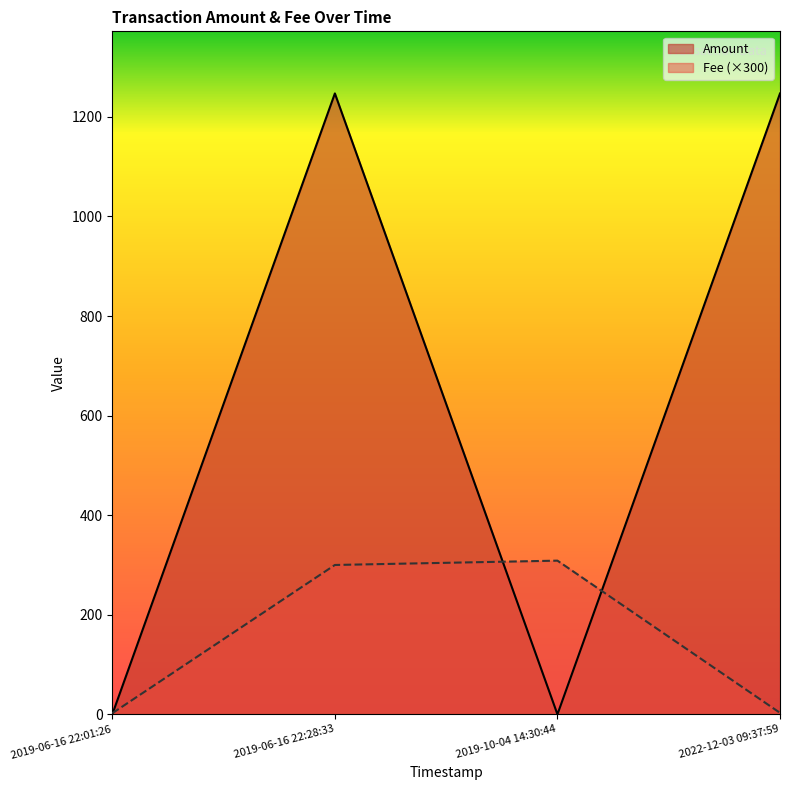

True or false: Amount has more than 0 interior local peaks.

True